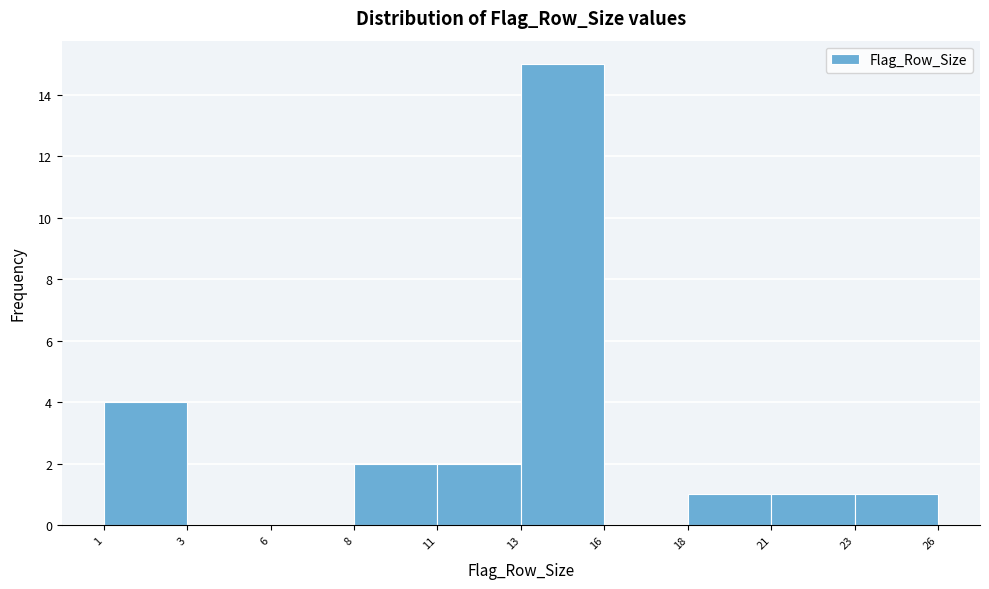

Reading left to right, transcribe all the data shown in this chart.

1=4	3=0	6=0	8=2	11=2	13=15	16=0	18=1	21=1	23=1